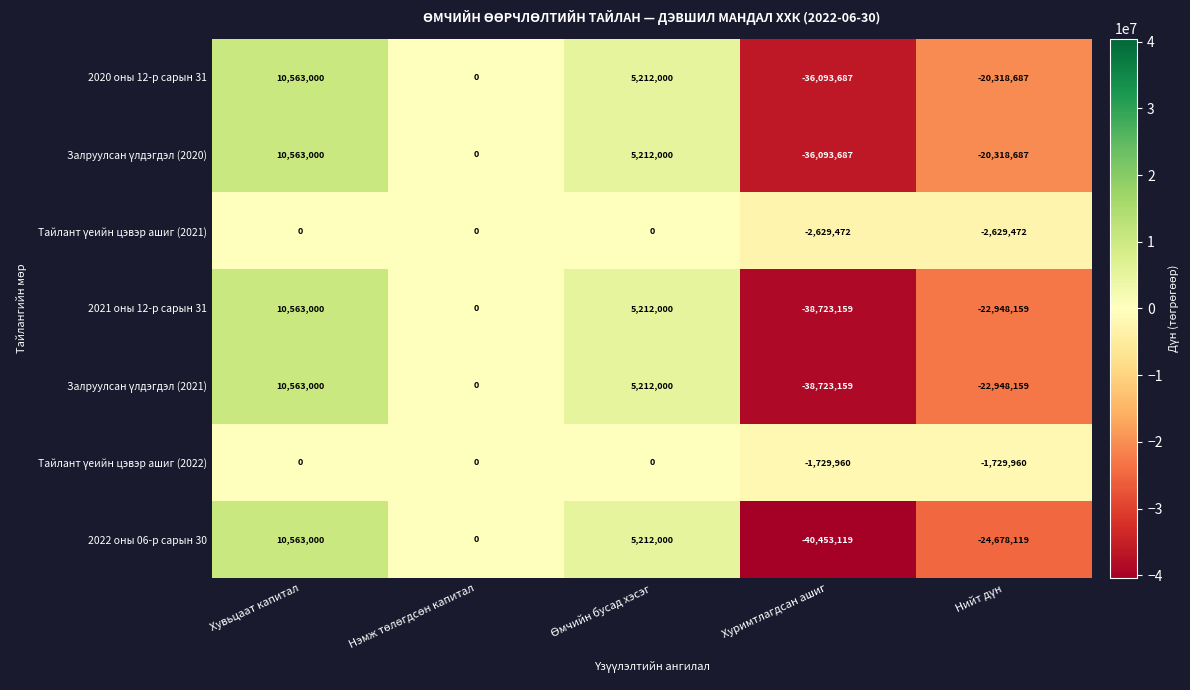

What is the lowest value of the 2021 оны 12-р сарын 31 series?

-38723159